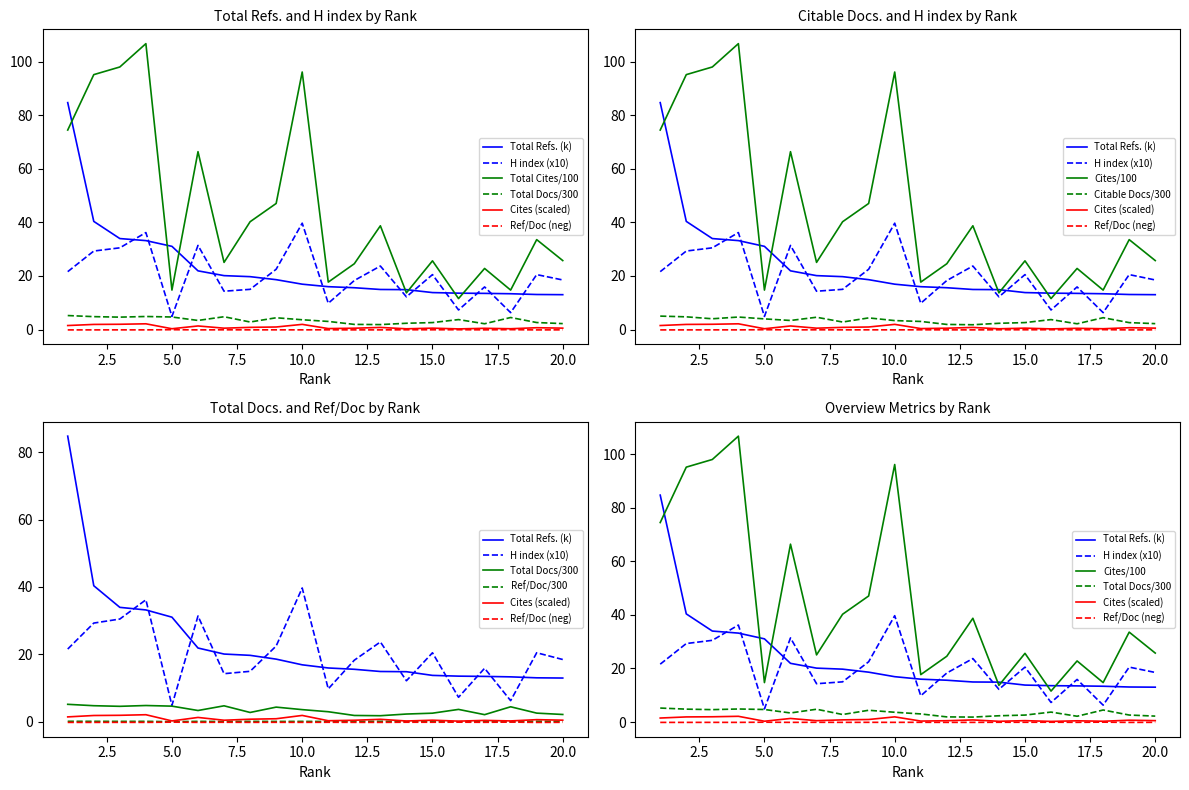

Which series has the widest spread of values?

Total Cites (3years)